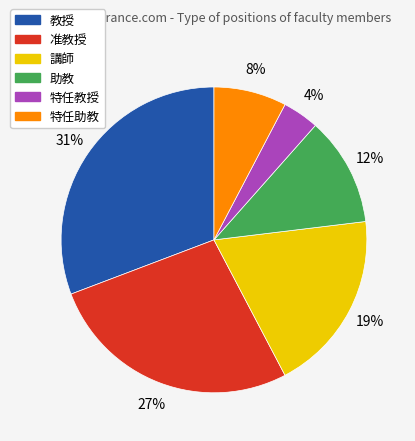

To the nearest percent, what portion does 准教授 represent?

27%